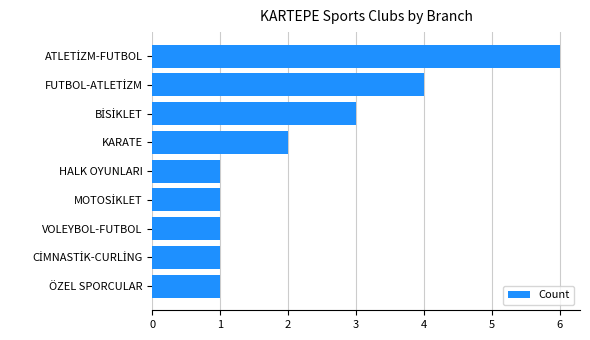

What is the greatest value displayed?

6